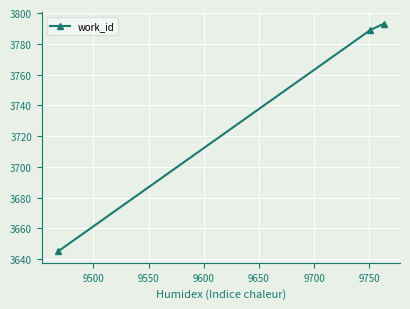

What is the minimum value shown in the chart?

3645